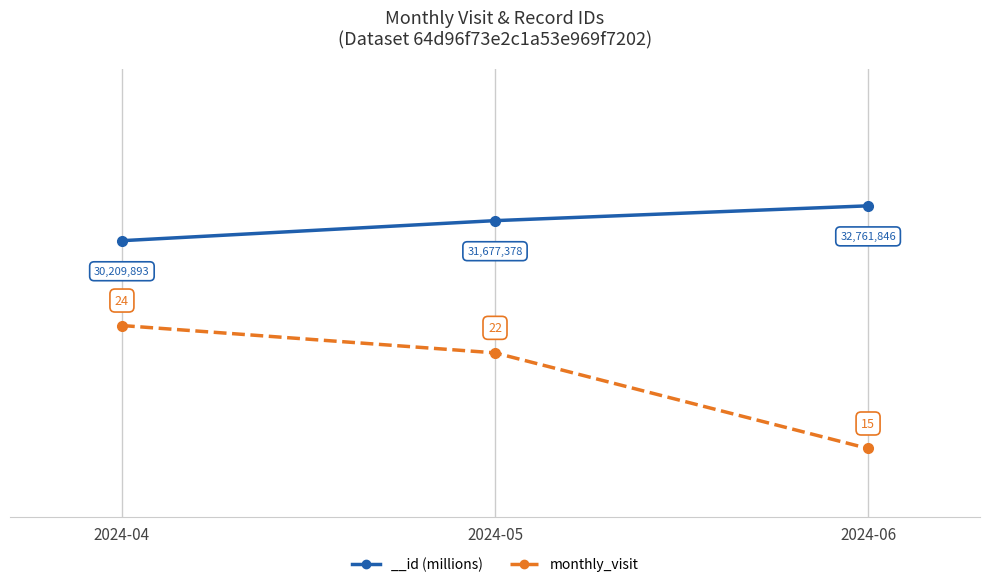

Approximately how many times larger is the value at 2024-04 compared to 2024-06?

1.6